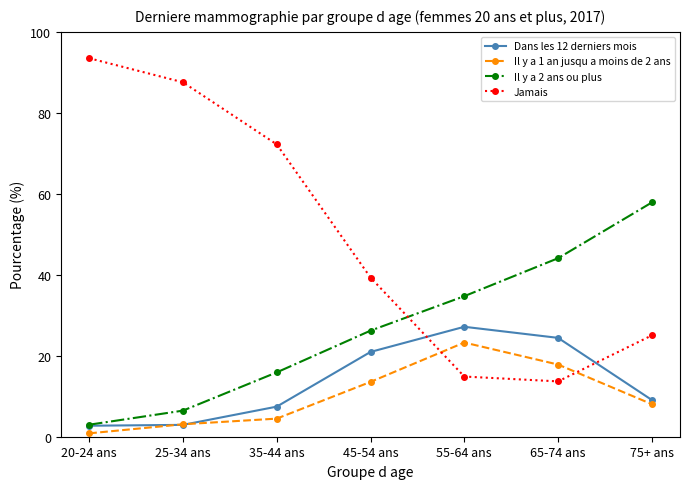

What is the spread (max minus min) of values at 45-54 ans?

25.8